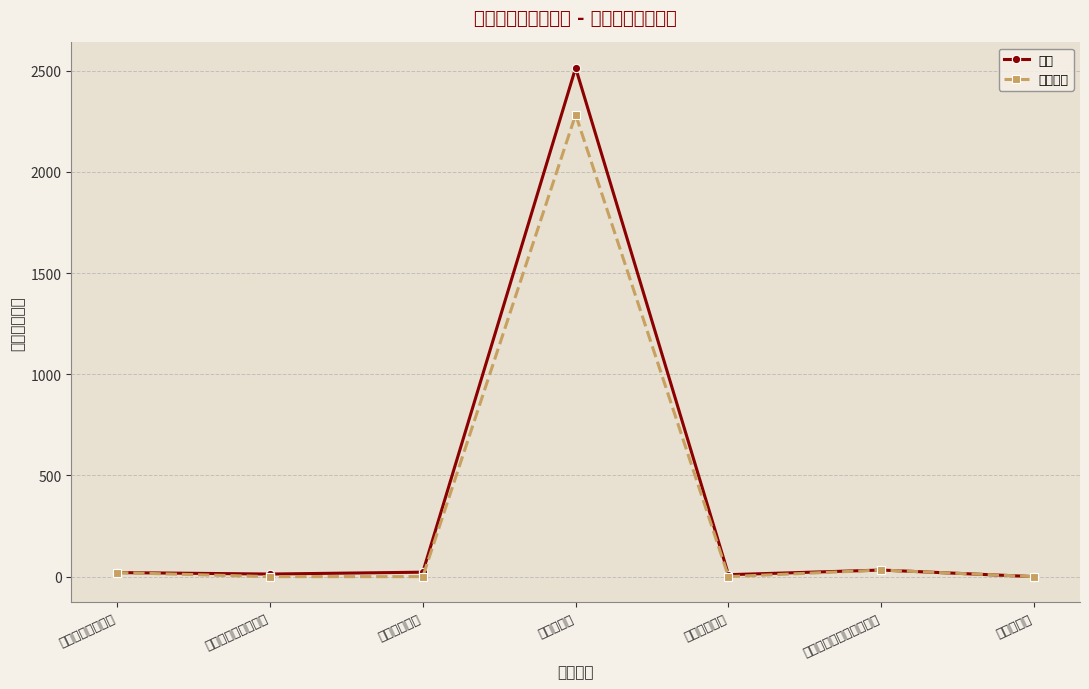

Reading left to right, extract all data points from this chart.

合计: 20.0	12.8	22.0	2514.1	9.6	32.6	0.0
项目支出: 20.0	0.0	0.0	2283.2	0.0	32.6	0.0